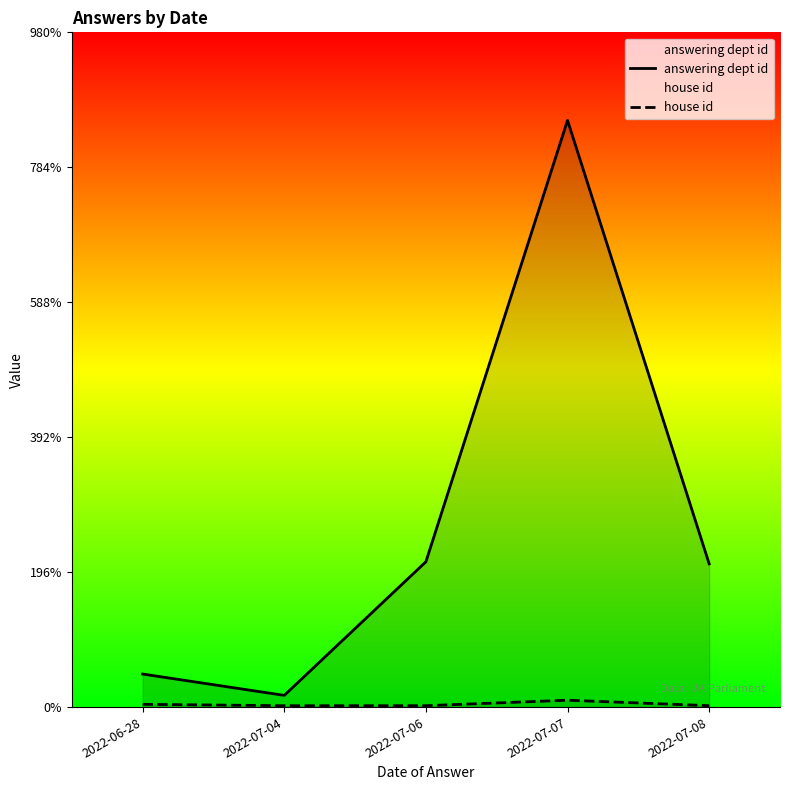

True or false: house id and answering dept id intersect in this chart.

False